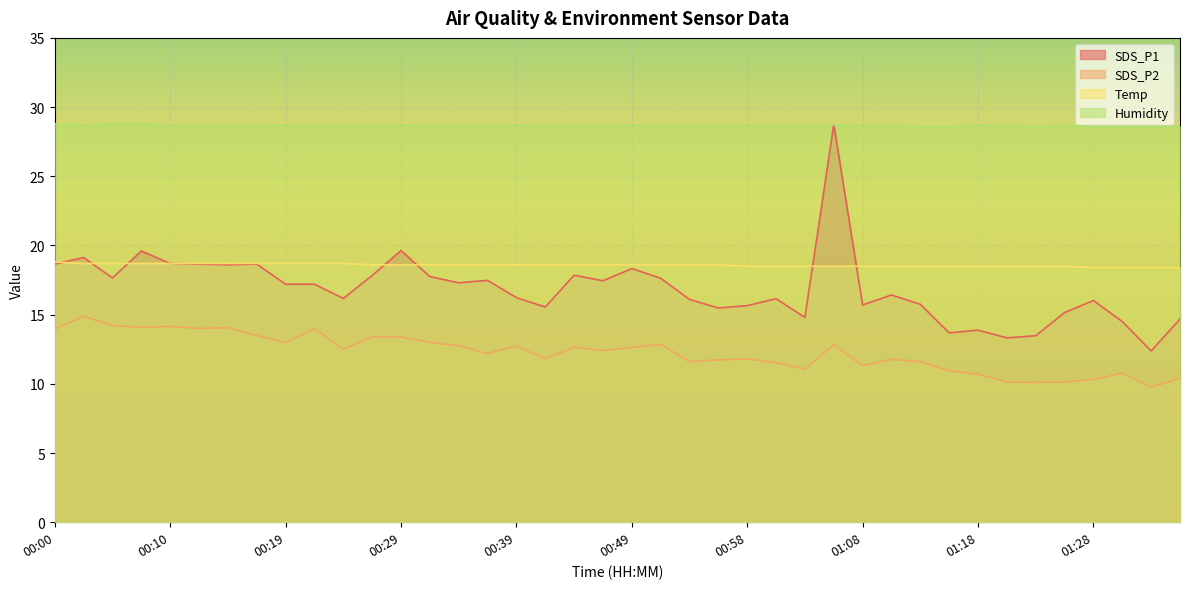

What is the label of the 36th point from the right?

00:10